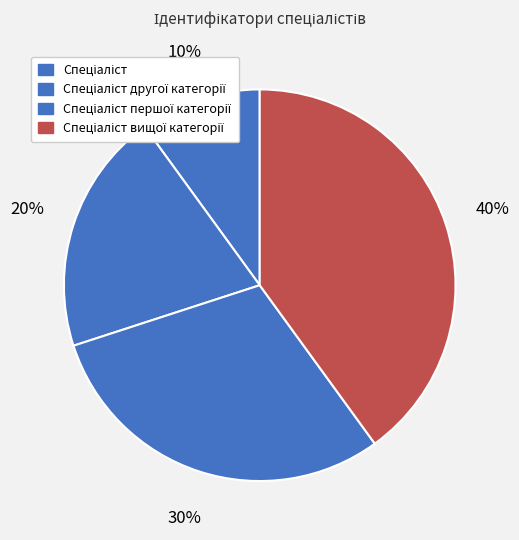

How many slices are in this pie chart?

4